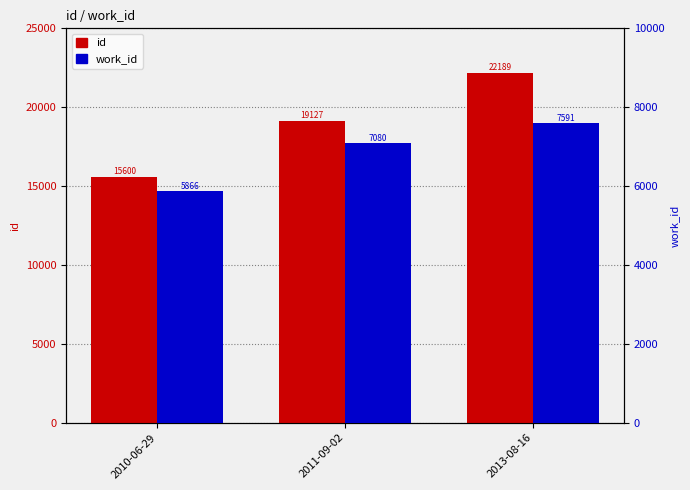

The work_id series shows 5866 at 2010-06-29. True or false?

True